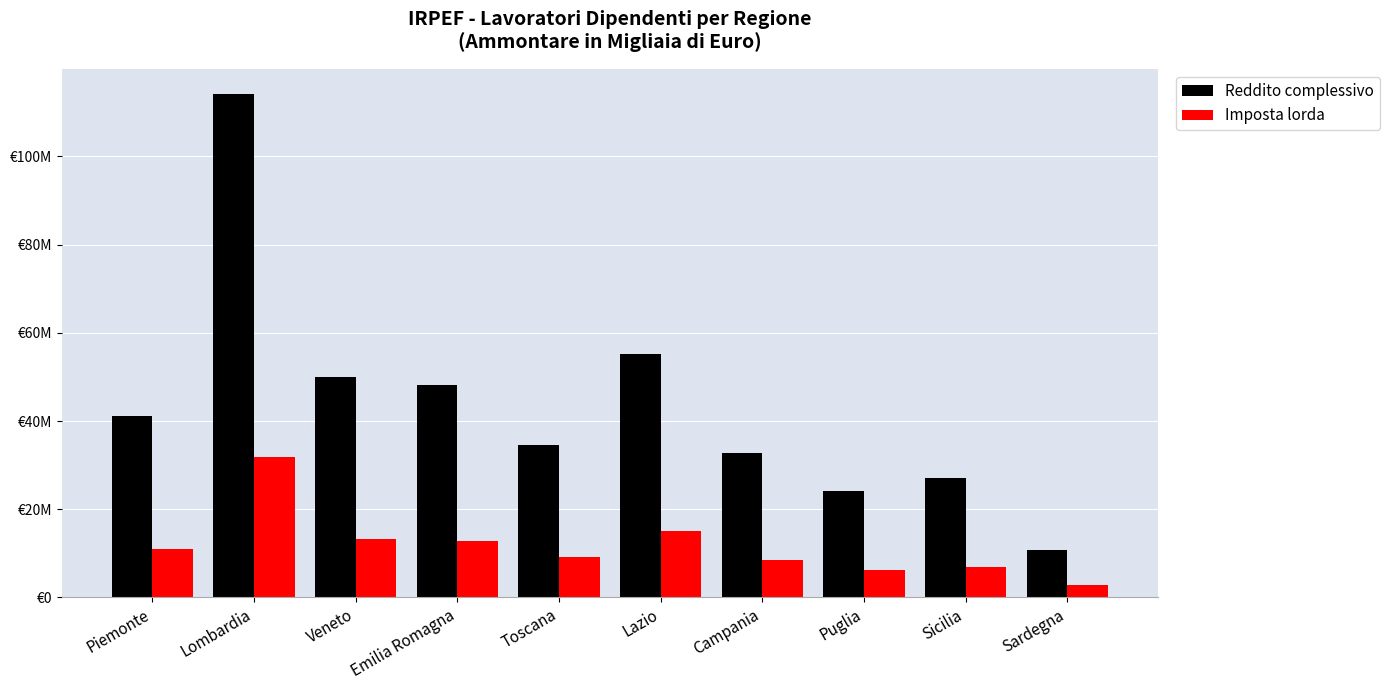

Which series has the largest total across all categories?

Reddito complessivo